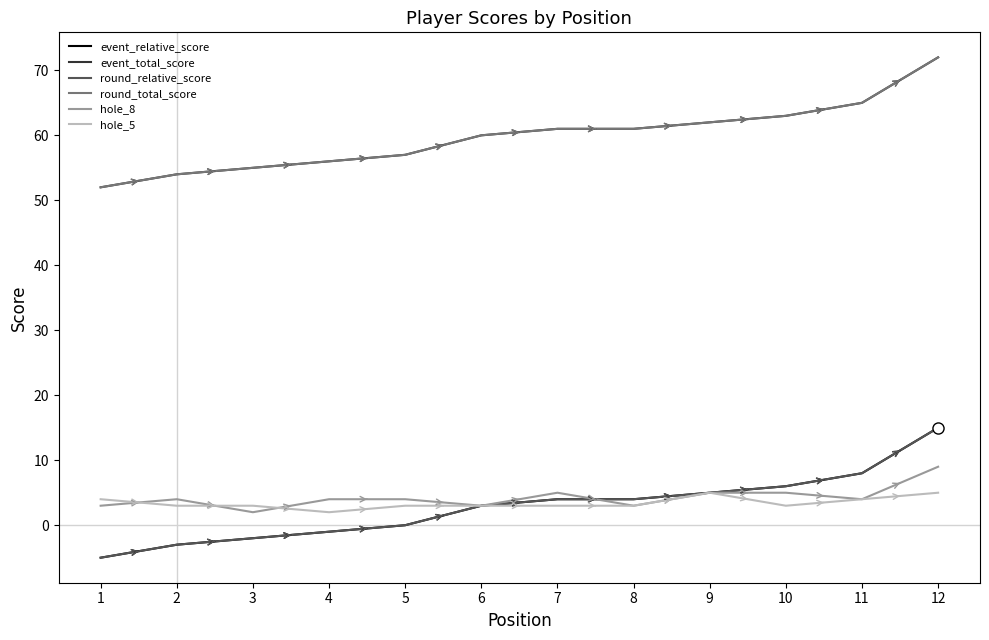

Does the chart display data point markers on the line(s)?

No